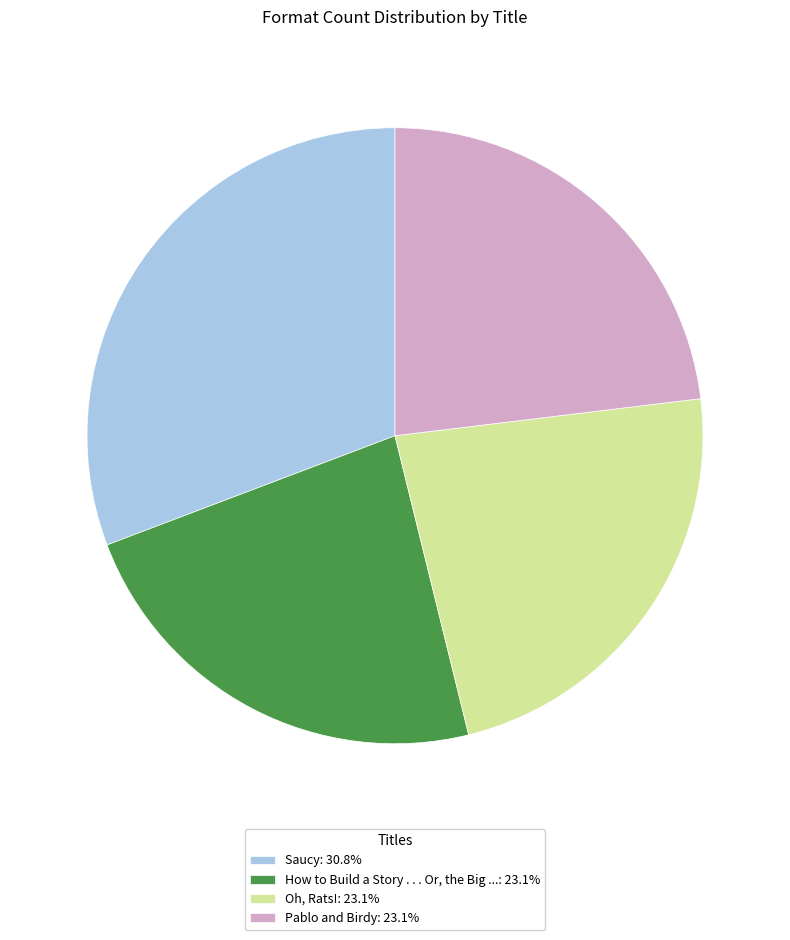

What is the ratio of the value at How to Build a Story . . . Or, the Big ...: 23.1% to the value at Pablo and Birdy: 23.1%?

1.0